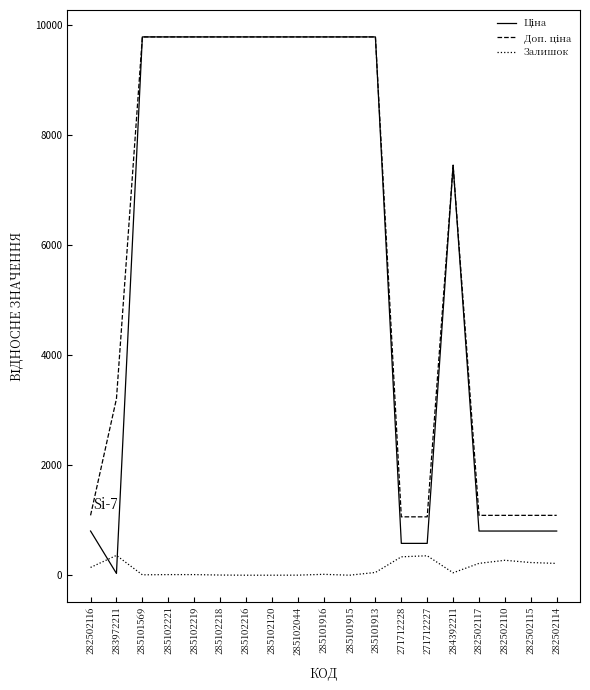

Is it true that Залишок equals 3.0 at 285102218?

True